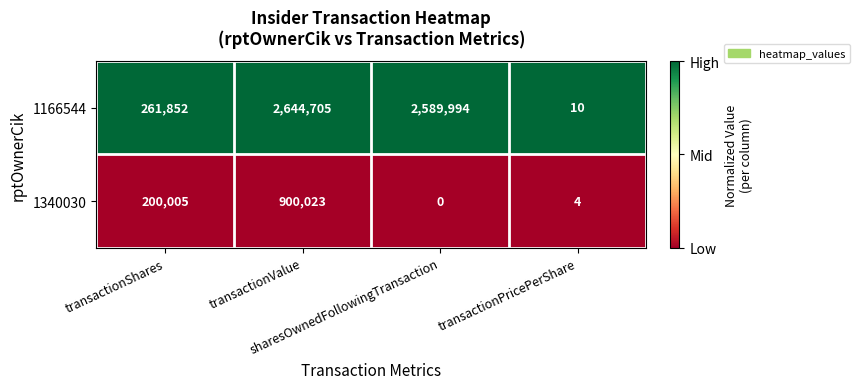

What is the average value of the 1166544 series?

1374140